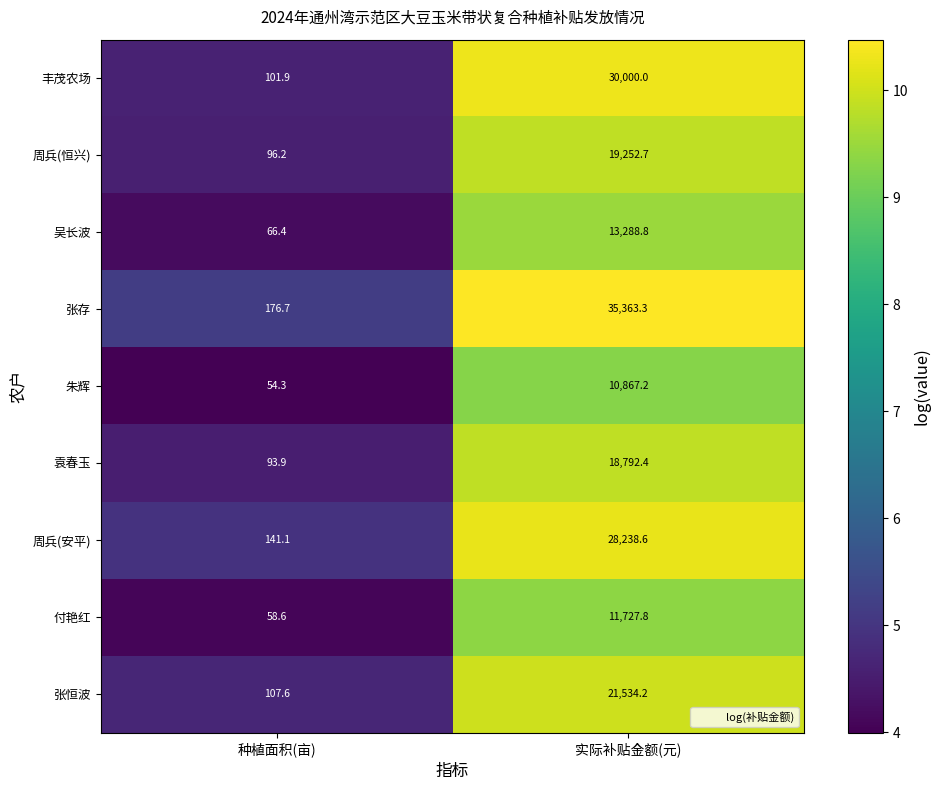

Rank the series by their maximum value, from highest to lowest.

张存, 丰茂农场, 周兵(安平), 张恒波, 周兵(恒兴), 袁春玉, 吴长波, 付艳红, 朱辉